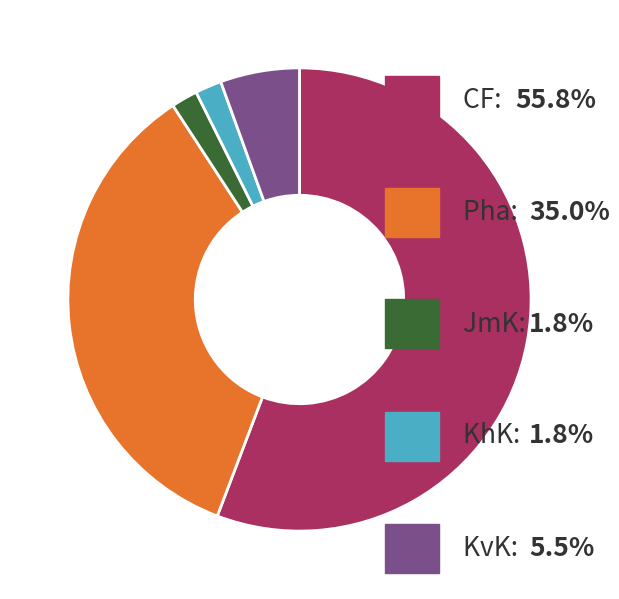

Is there any slice that represents more than half of the pie?

Yes